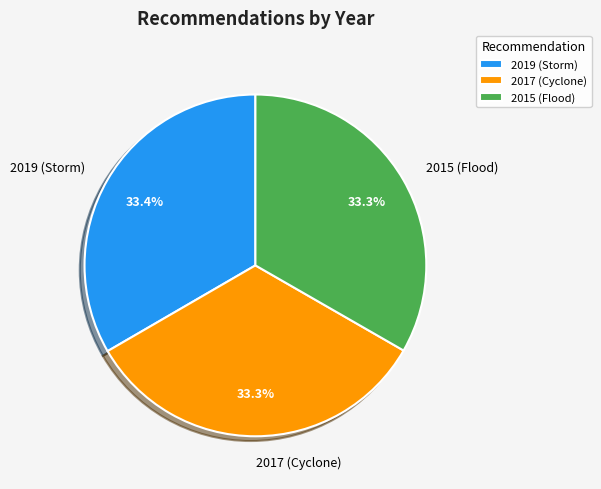

How many slices are in this pie chart?

3